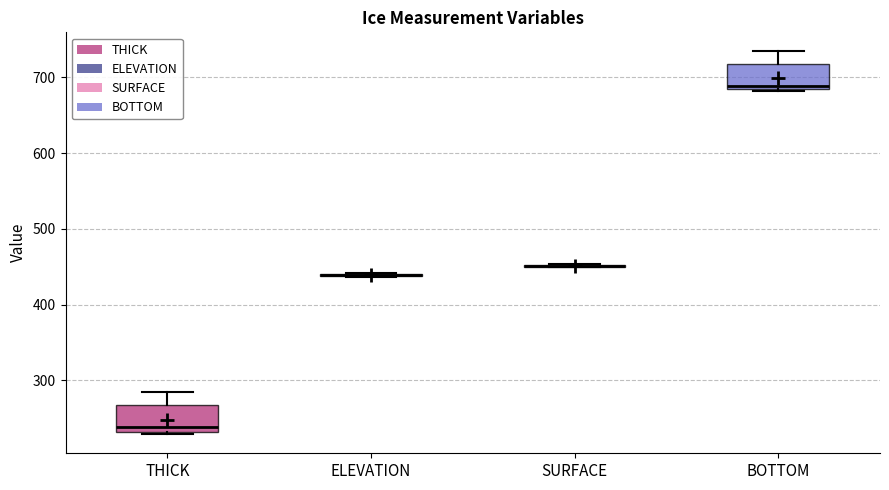

Reading left to right, read every box against the y-axis: the position of its median line, the range the box covers, and the ends of its whiskers. The values are not printed on the chart, so give them approximately, as read against the axis.

THICK: median 240, box 230 to 270, whiskers 230 (just below the box's lower edge) to 280
ELEVATION: box collapsed to a line at 440, whiskers 440 to 440
SURFACE: box collapsed to a line at 450, whiskers 450 to 450
BOTTOM: median 690, box 680 to 720, whiskers 680 to 730